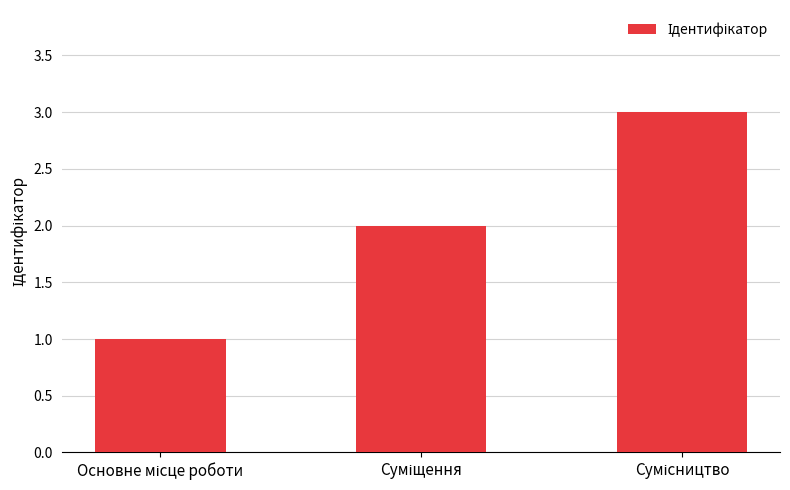

What is the maximum value shown in the chart?

3